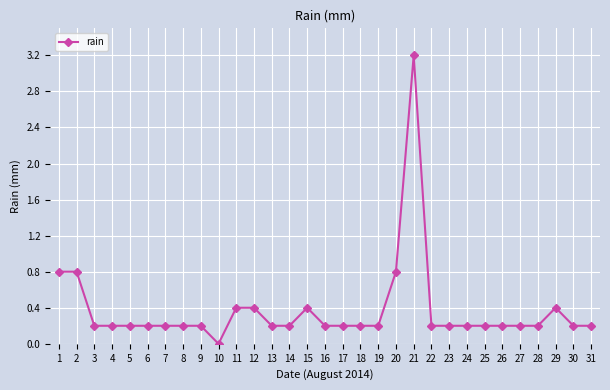

True or false: the data has more than 2 interior local peaks.

True